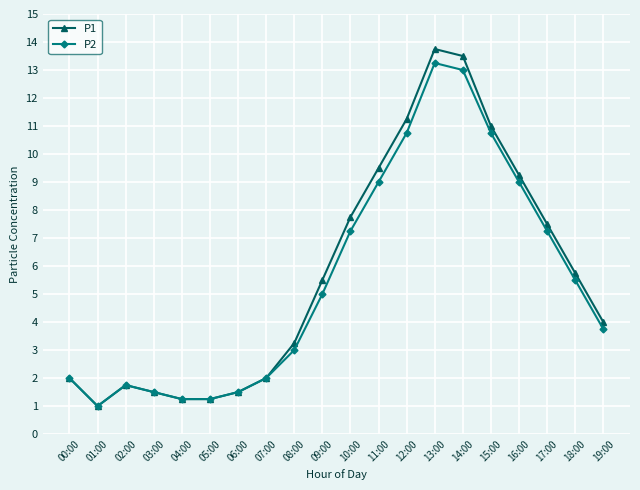

True or false: P2 has a value of 13.0 at 14:00.

True